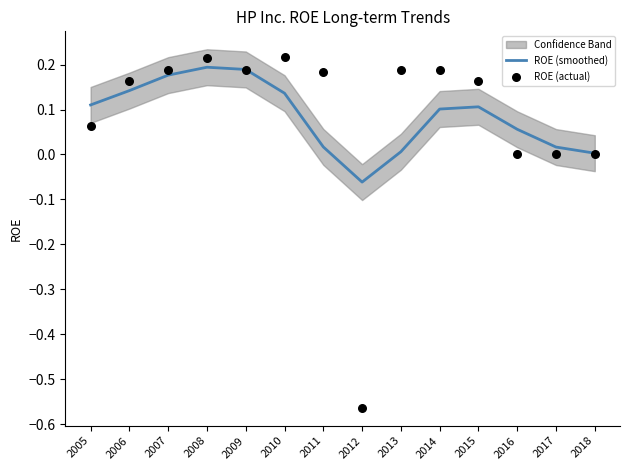

Which series contains the highest Y value?

ROE (actual)